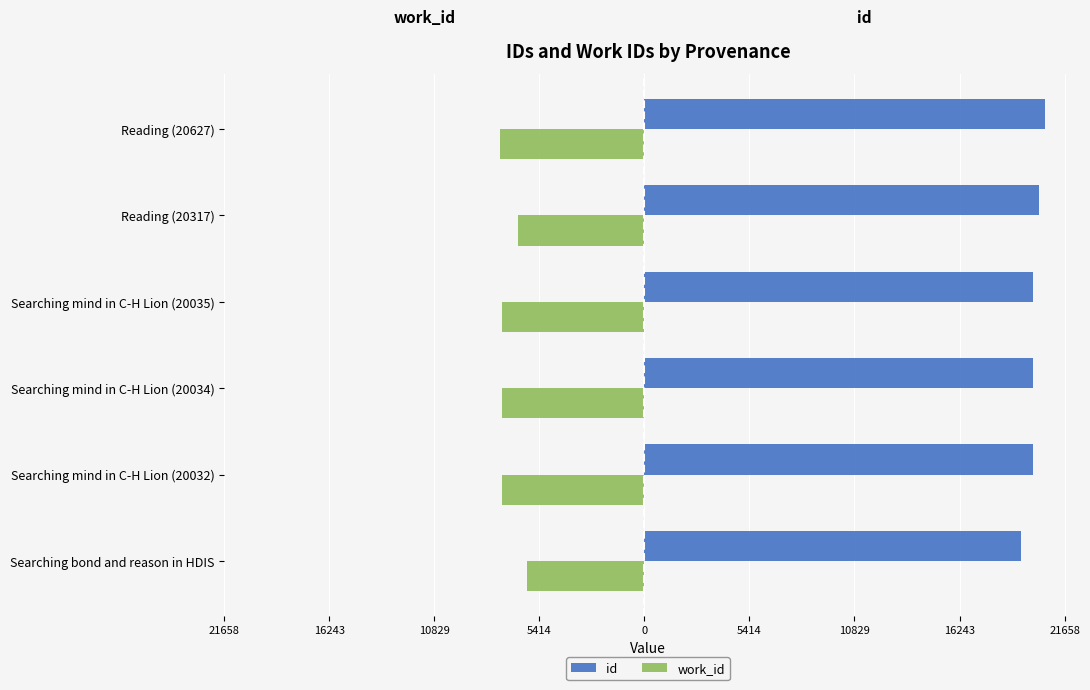

Reading right to left, transcribe all the data shown in this chart.

id: 20627	20317	20035	20034	20032	19421
work_id: -7436	-6506	-7335	-7335	-7335	-6050